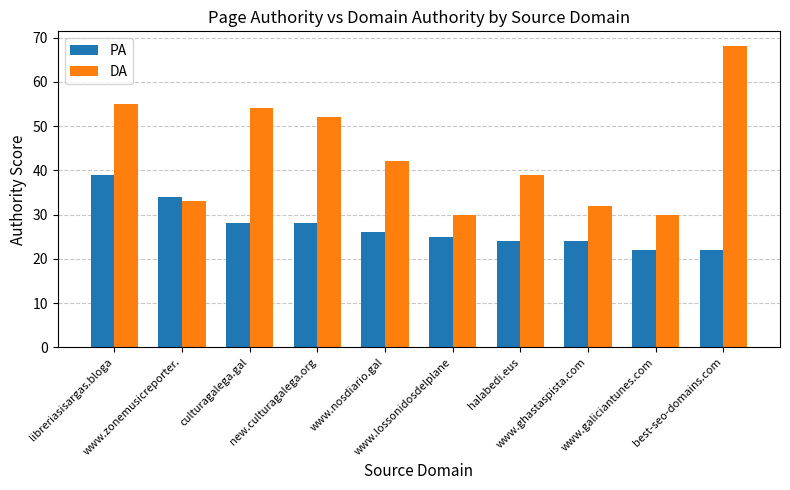

Read the PA value at www.ghastaspista.com.

24